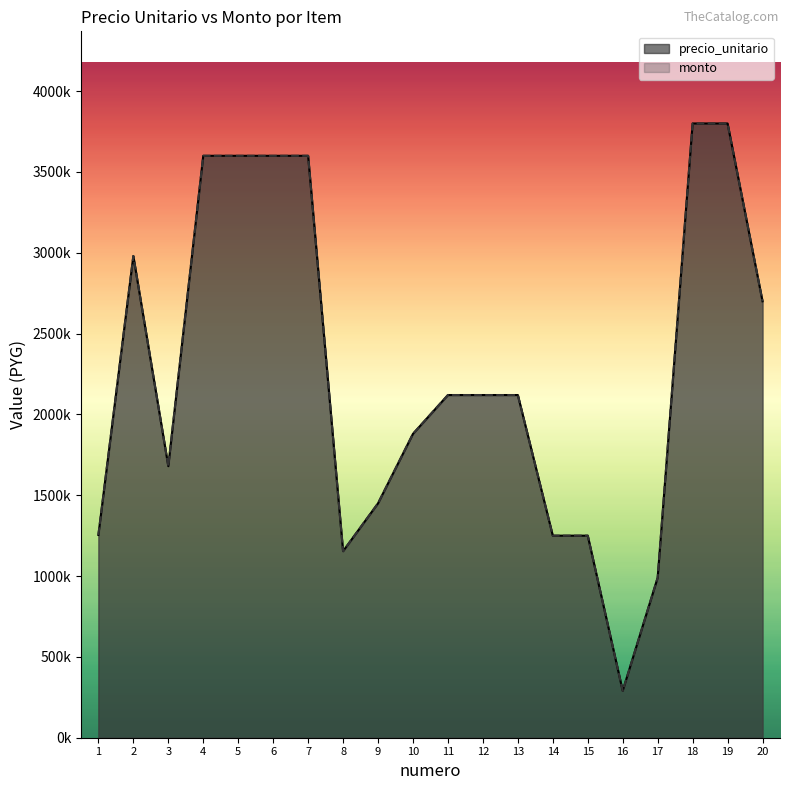

At which category is the sum across all series the highest?

18